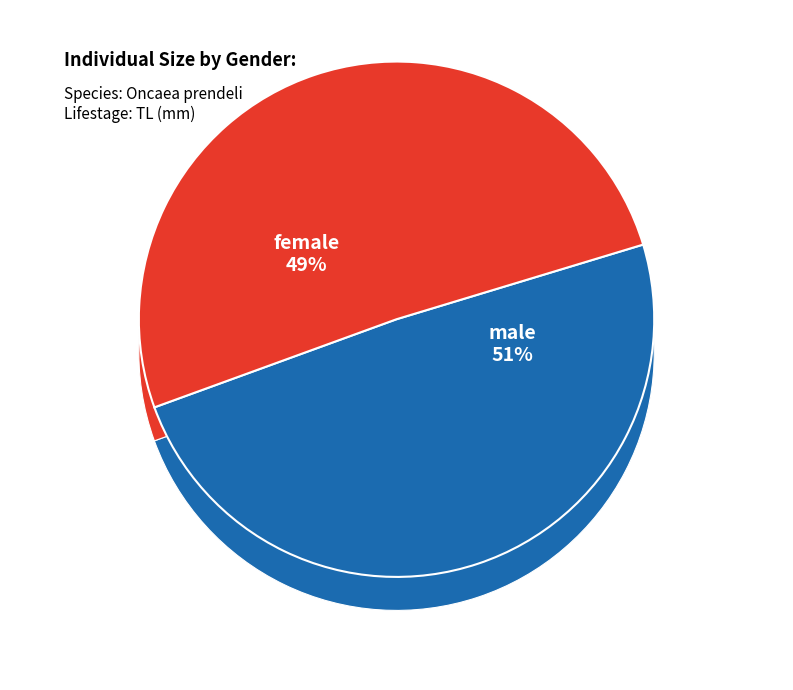

Count the number of slices in the pie.

2